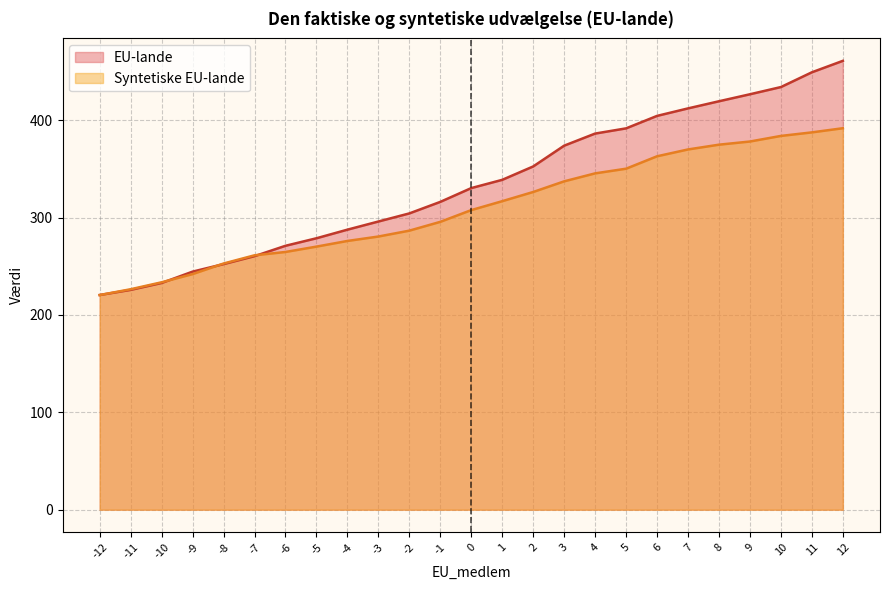

What is the approximate value of EU-lande at -8?

252.2